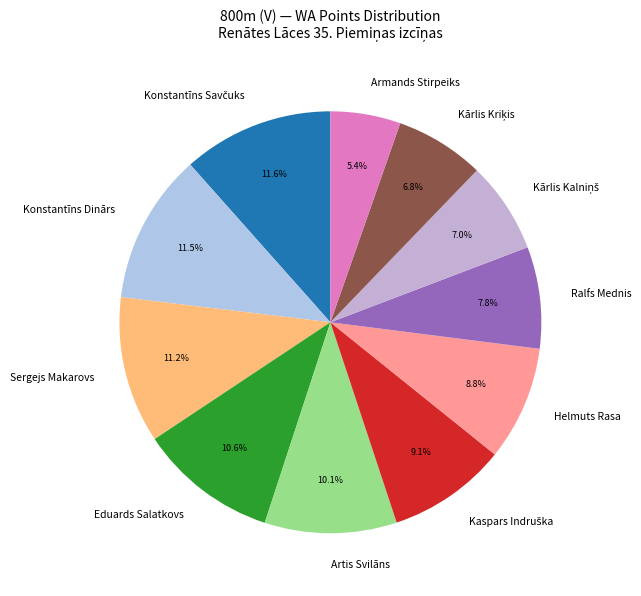

What is the smallest slice in the pie chart?

Armands Stirpeiks